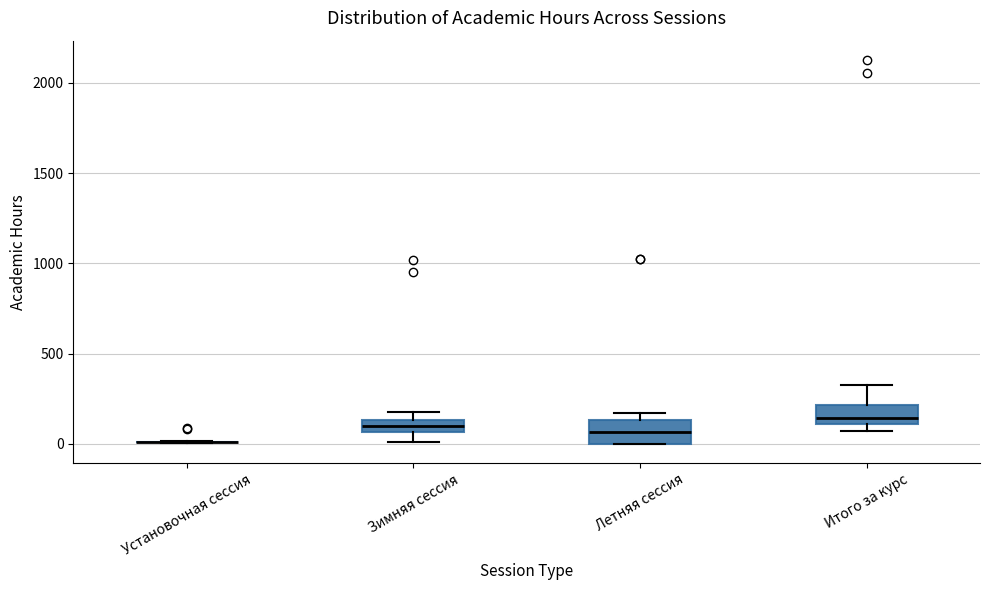

Where does the lower whisker of the box for Зимняя сессия end on the y-axis? The values are not printed on the chart, so give them approximately, as read against the axis.

0